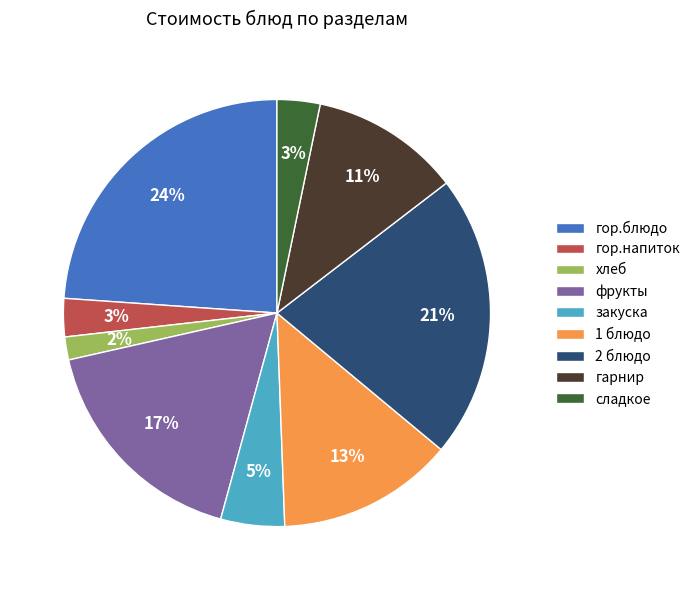

To the nearest percent, what is the difference between the фрукты and сладкое slice percentages?

14%